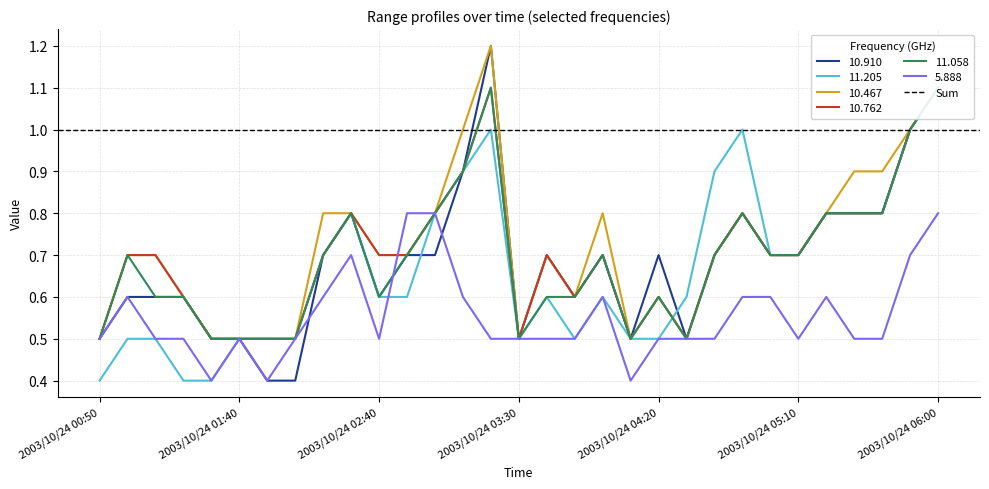

What is the minimum value shown in the chart?

0.4